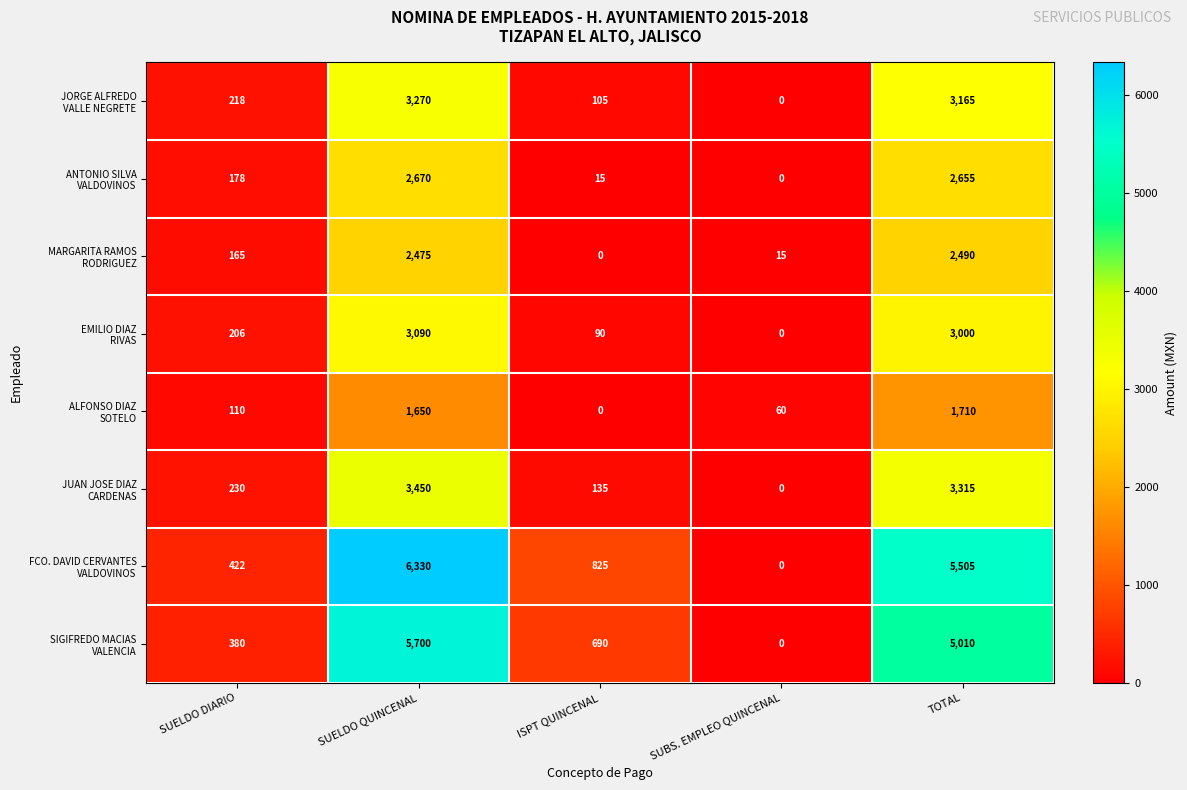

At which category is the sum across all series the highest?

SUELDO QUINCENAL